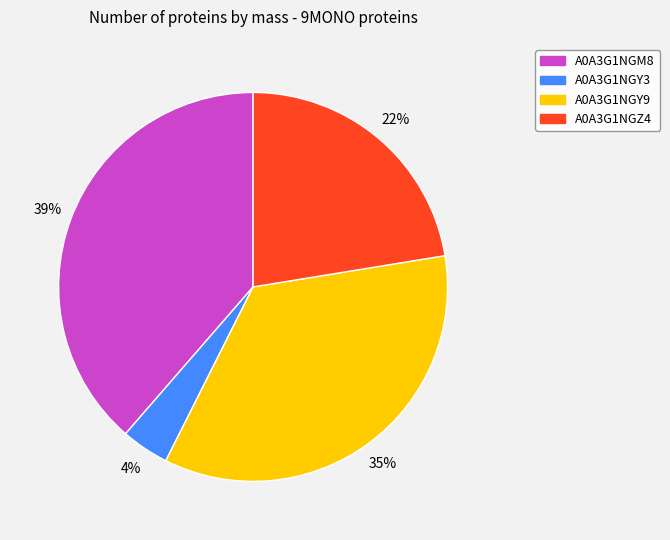

Rank the categories by value from lowest to highest.

A0A3G1NGY3, A0A3G1NGZ4, A0A3G1NGY9, A0A3G1NGM8